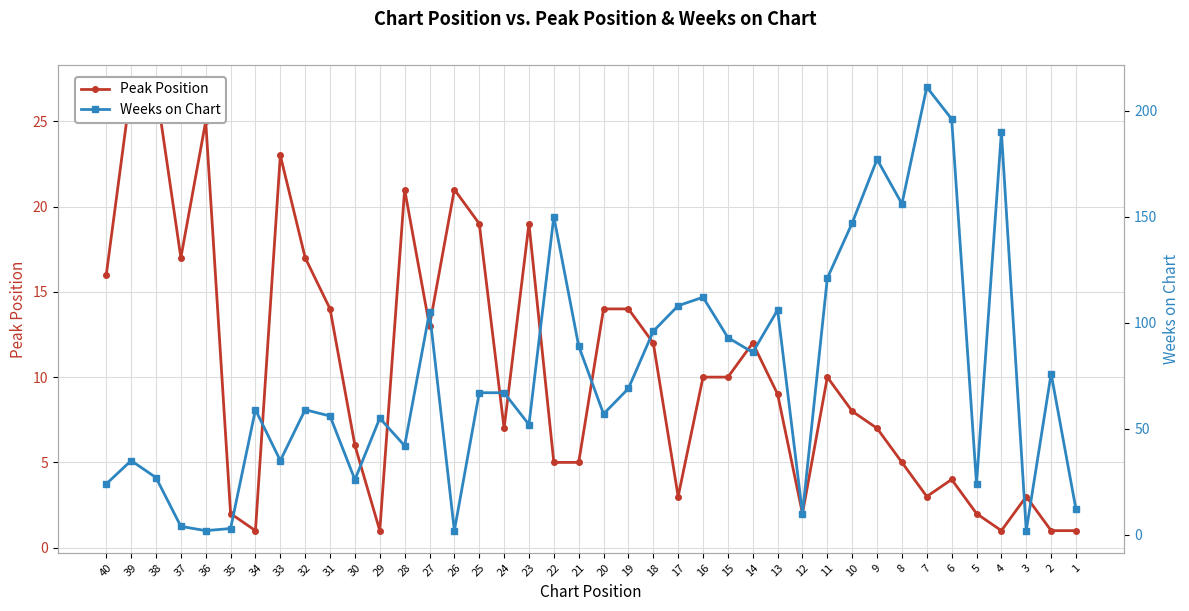

How many data points in Weeks on Chart are above 67?

18